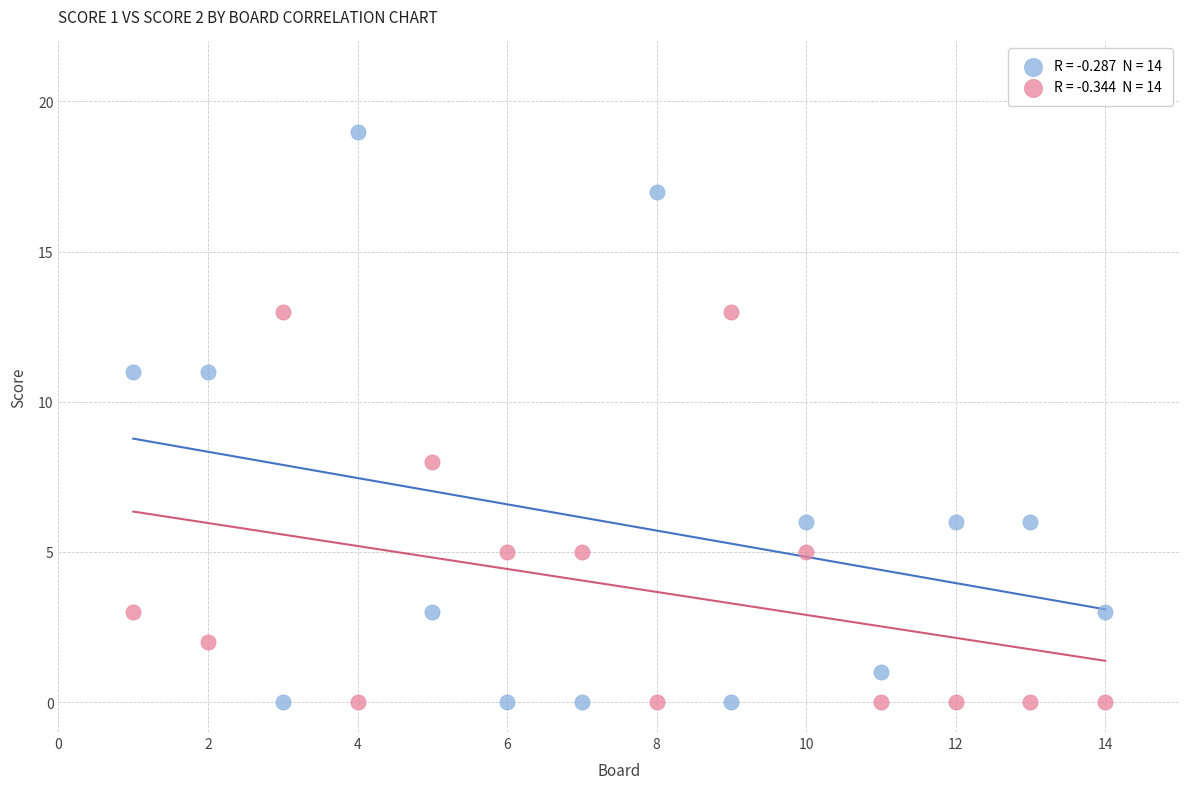

Across all data points, what is the range of X values (max minus min)?

13